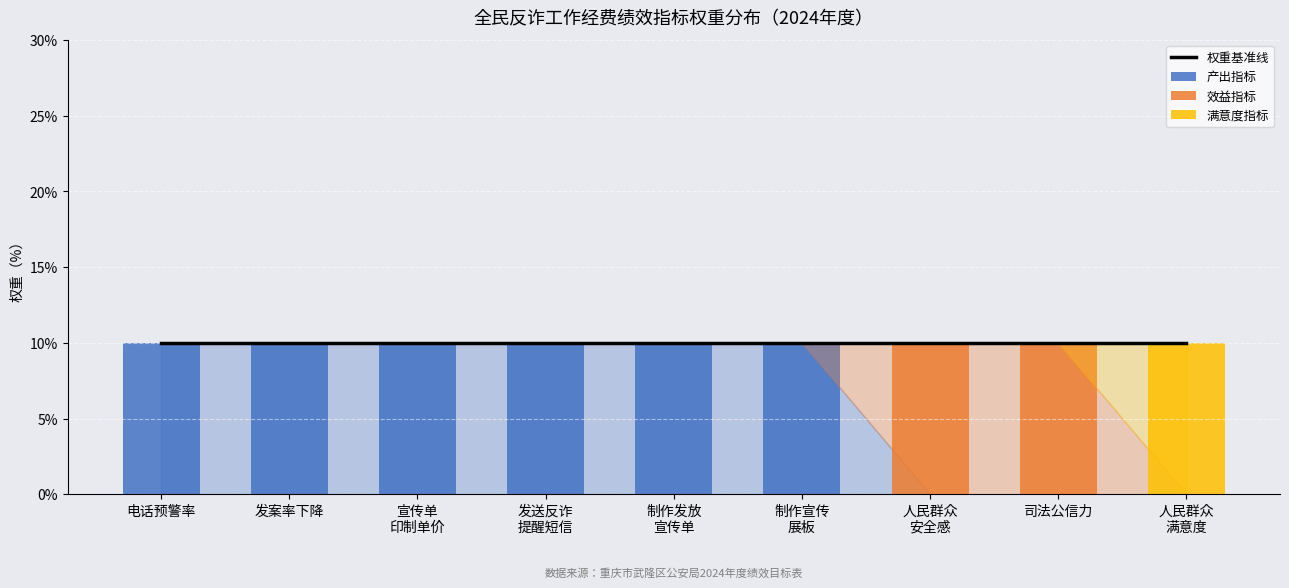

What position from the right is 电话预警率?

9